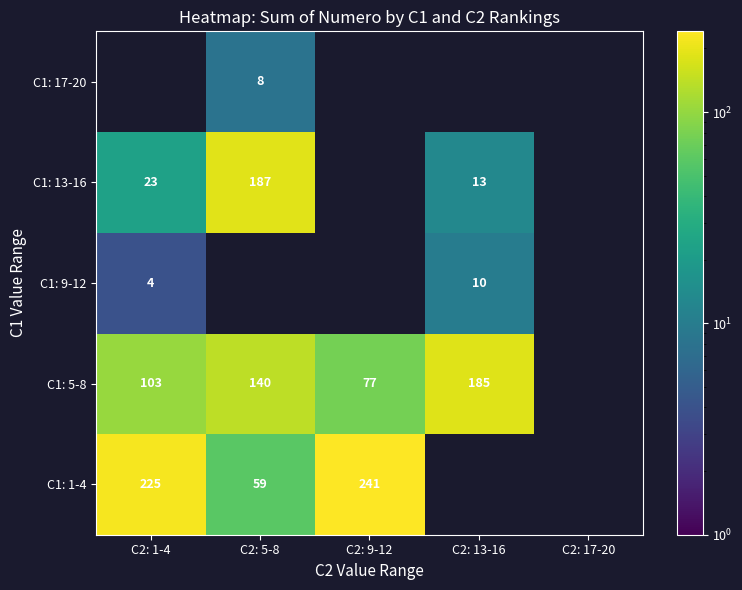

Is it true that C1: 5-8 equals 140 at C2: 1-4?

False